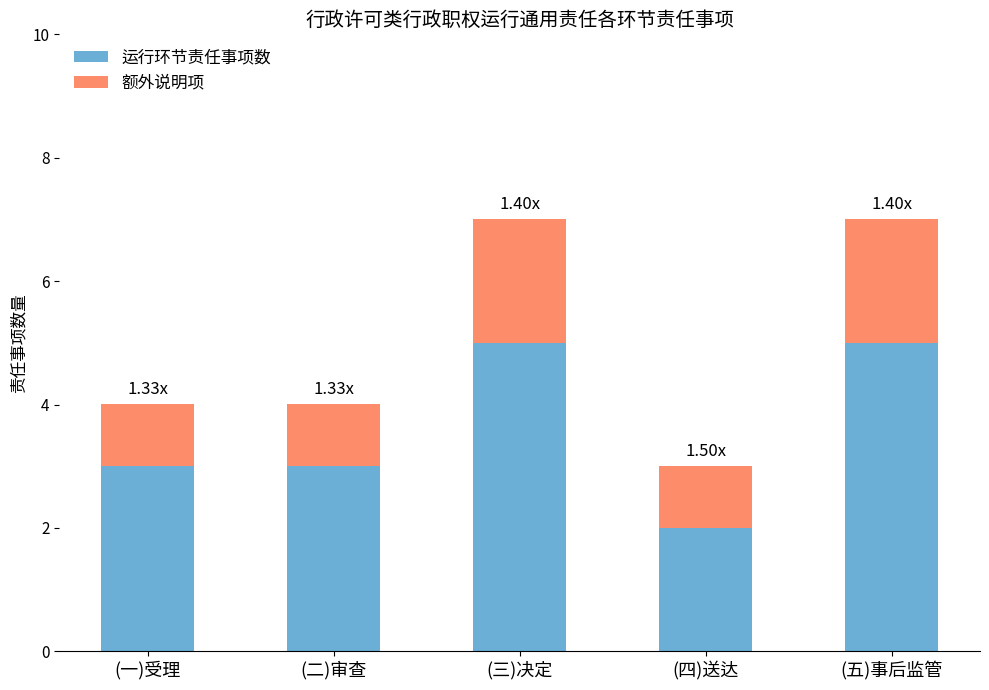

What is the total value across all series at (二)审查?

4